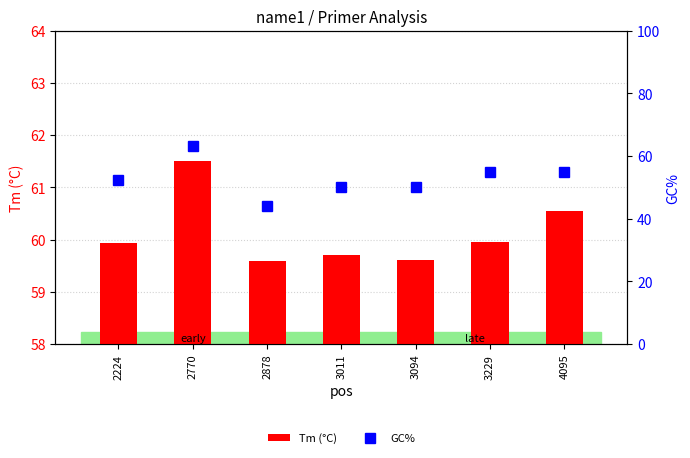

What is the maximum value for GC%?

63.2